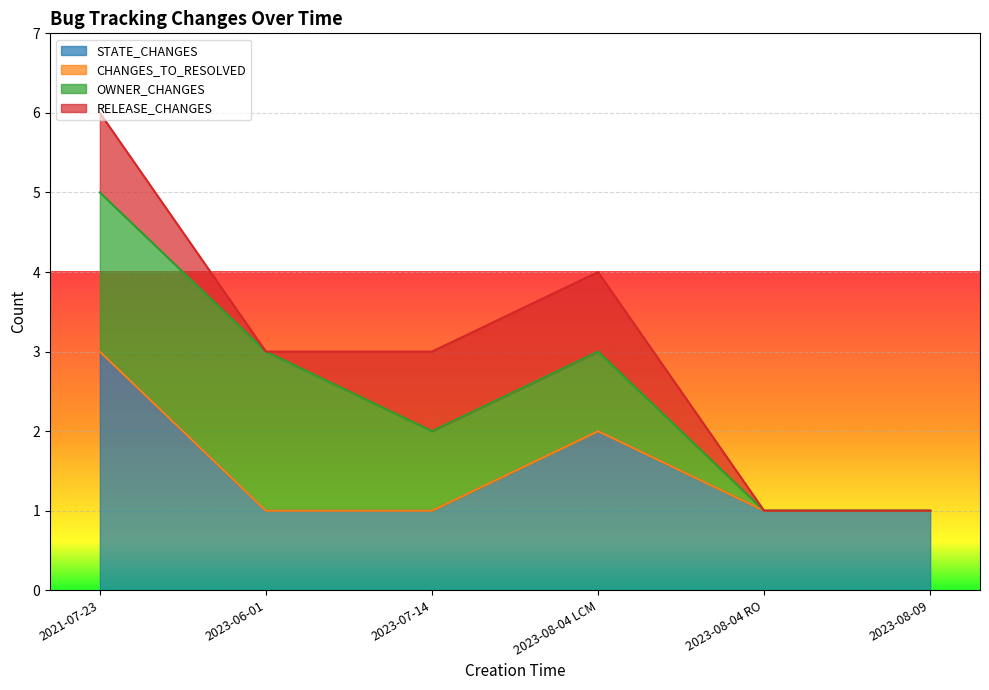

What is the label of the 6th point from the right?

2021-07-23